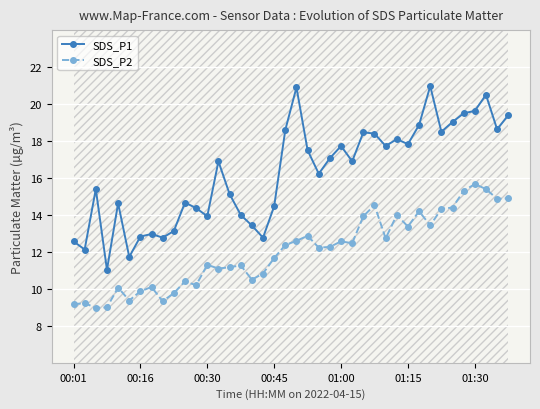

What is the value of the SDS_P2 point at the 31st from the left?

13.4